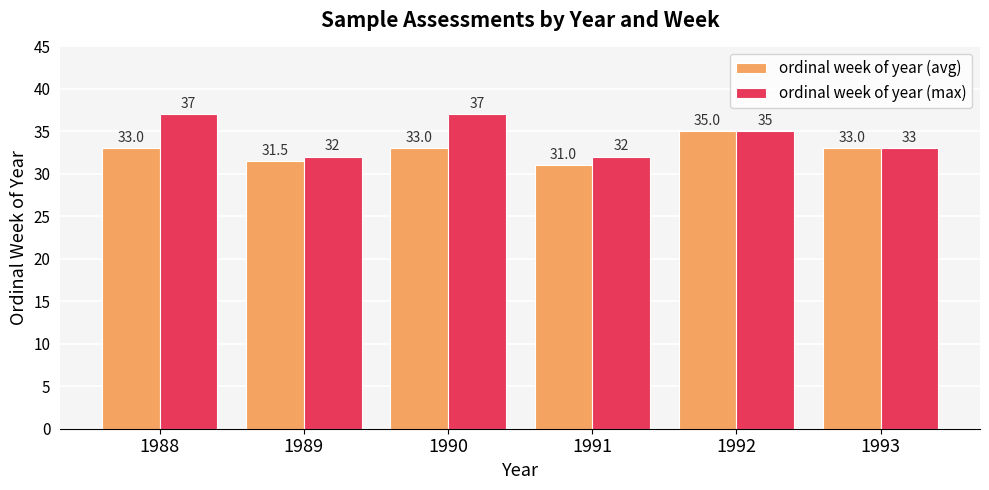

How many ordinal week of year (max) values are between 32 and 37?

6